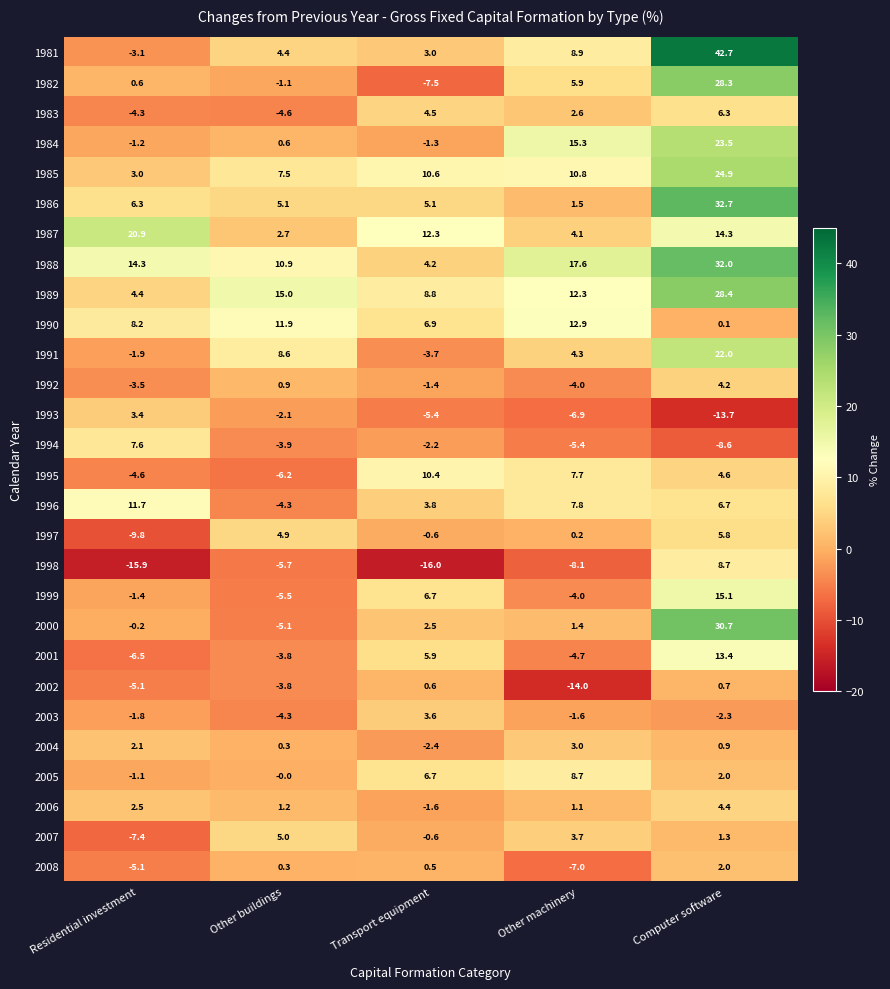

Read the 1994 value at Other machinery.

-5.4